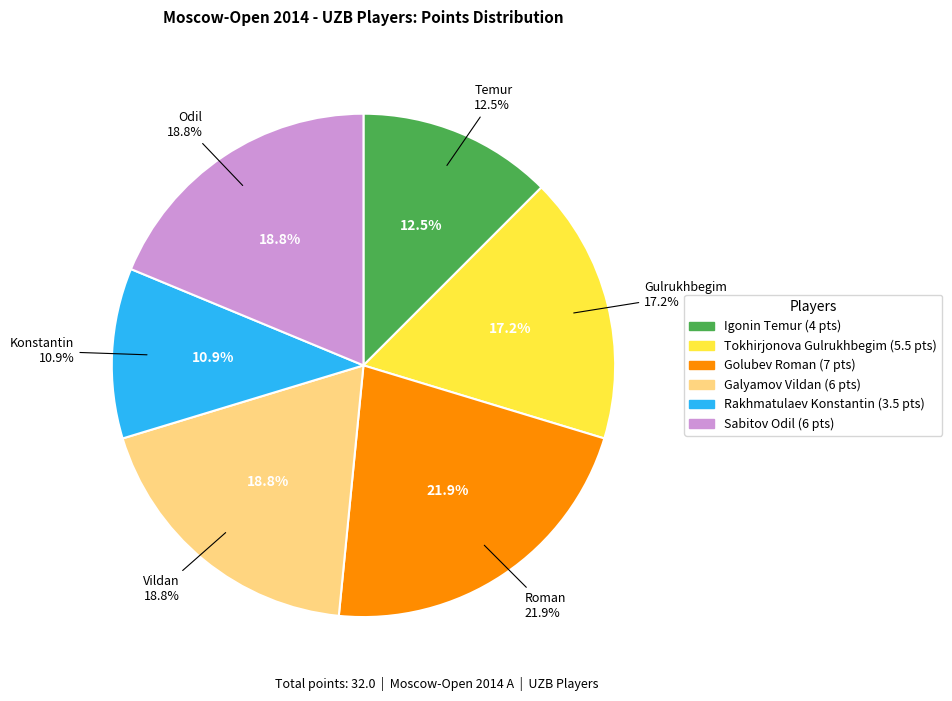

How many slices are in this pie chart?

6